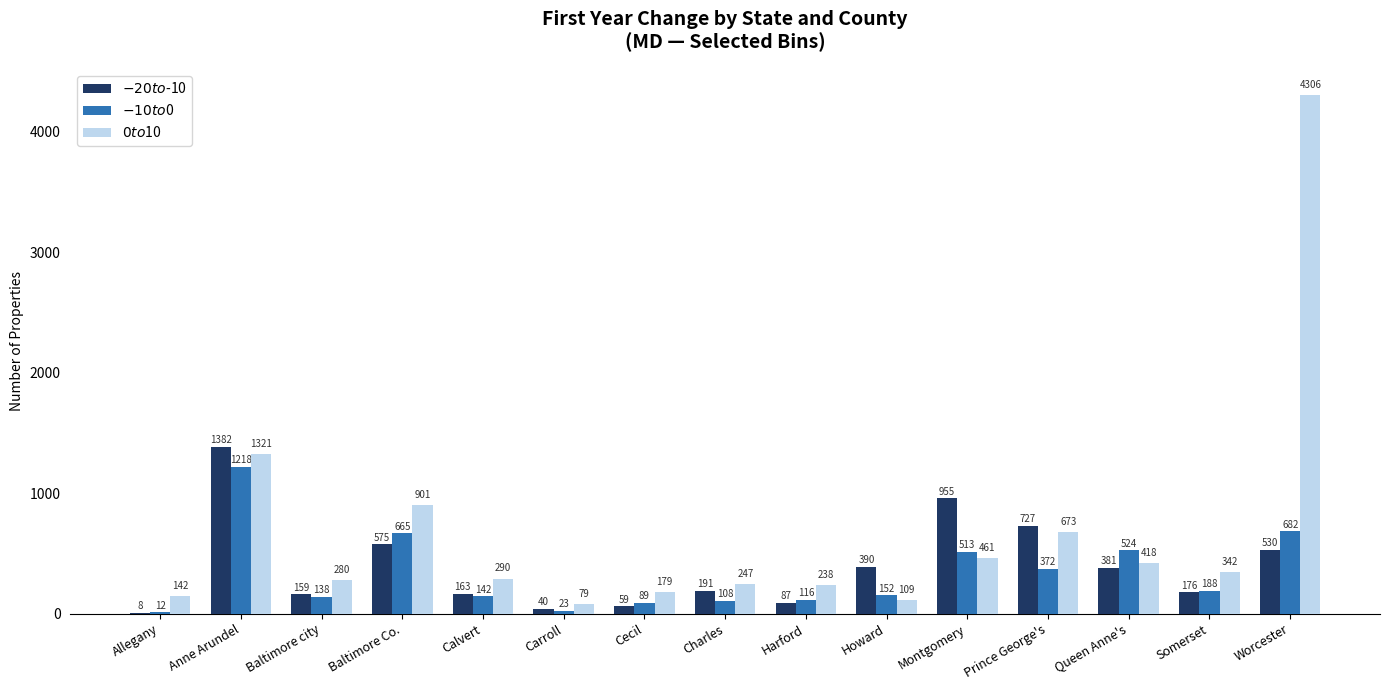

Does the chart contain stacked bars?

No